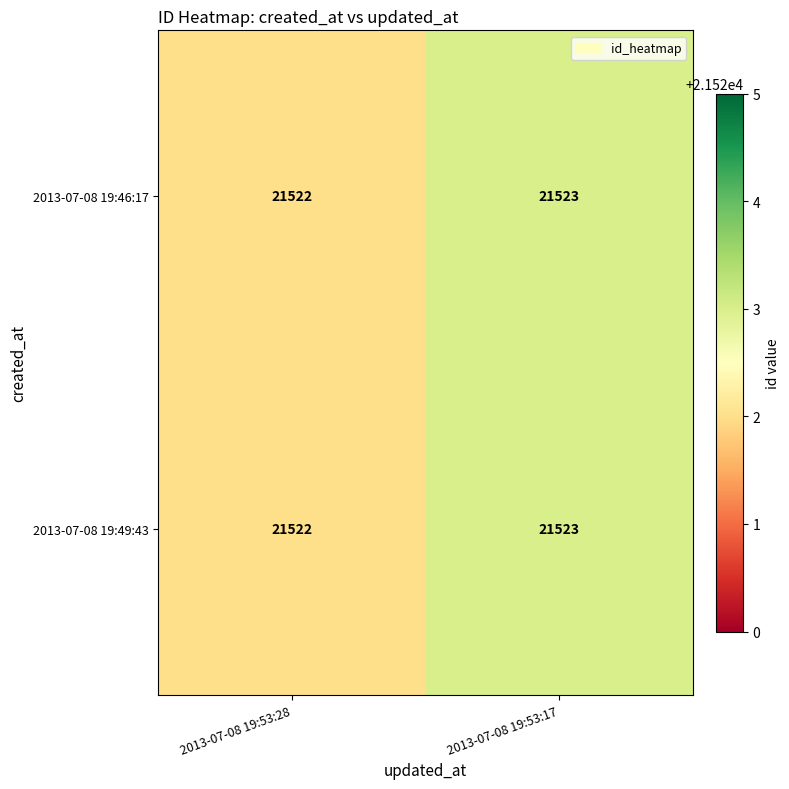

How many categories are shown in the chart?

2